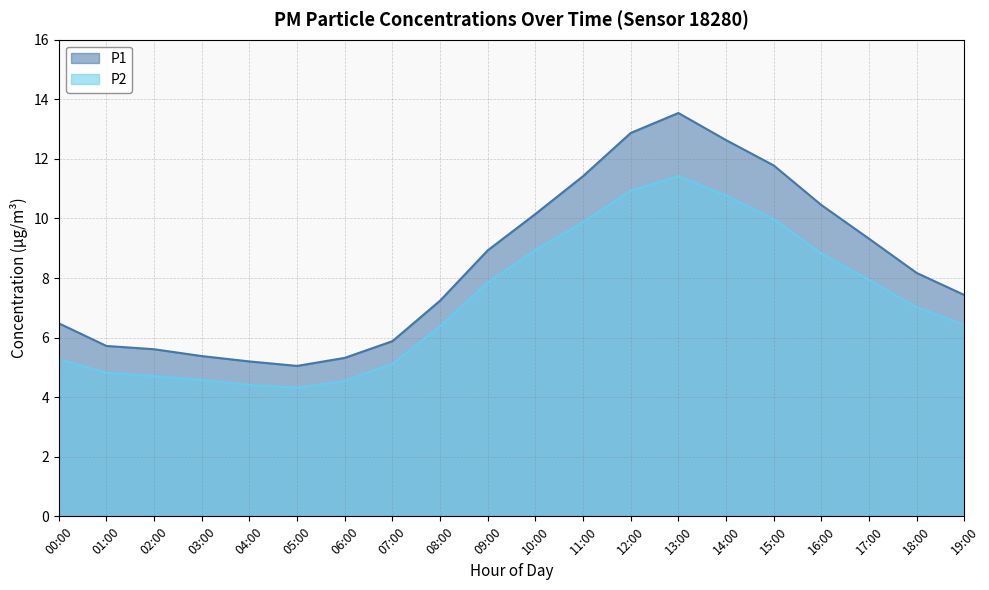

What is the label of the 7th point from the right?

13:00